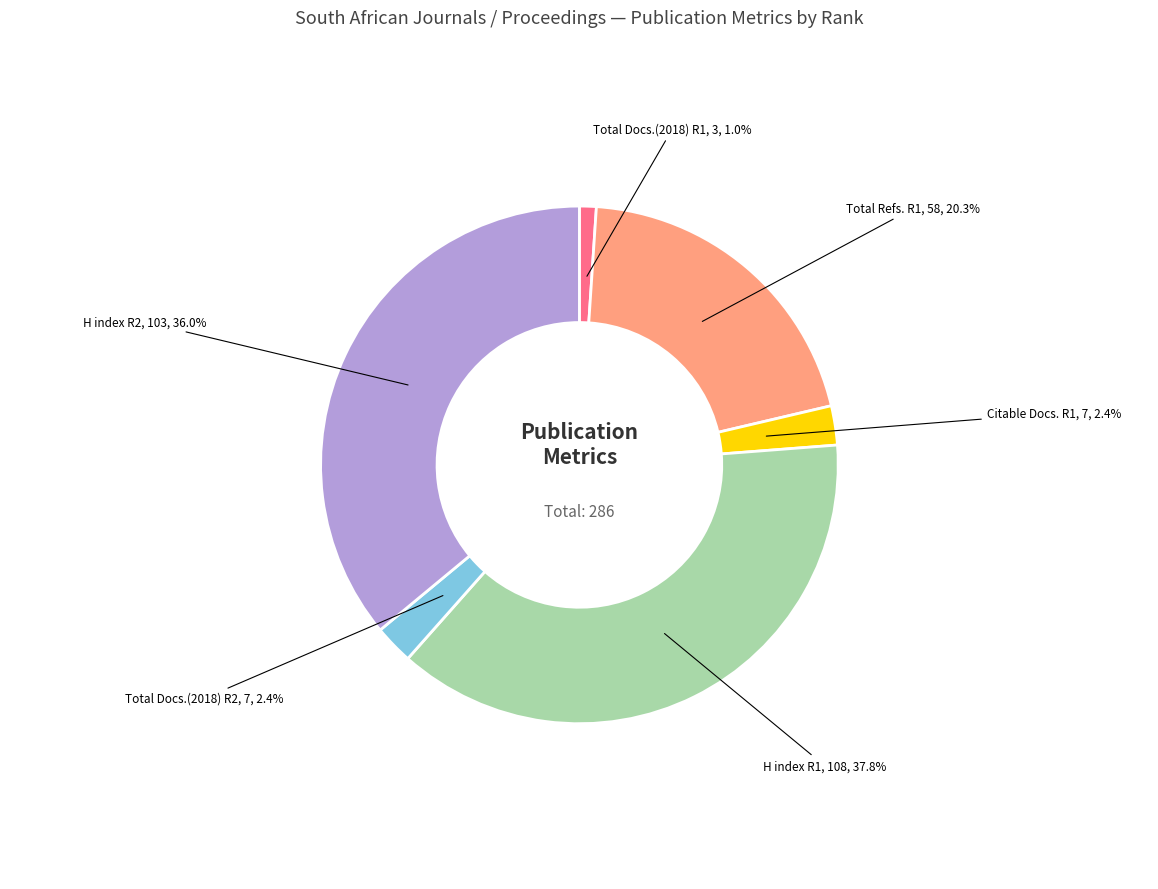

Is there a majority slice in this chart?

No